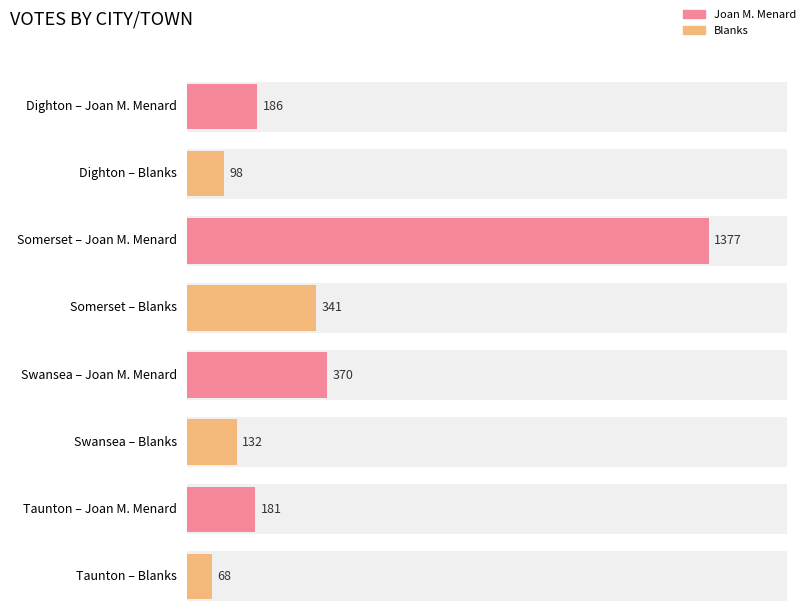

How many series are shown in this chart?

2